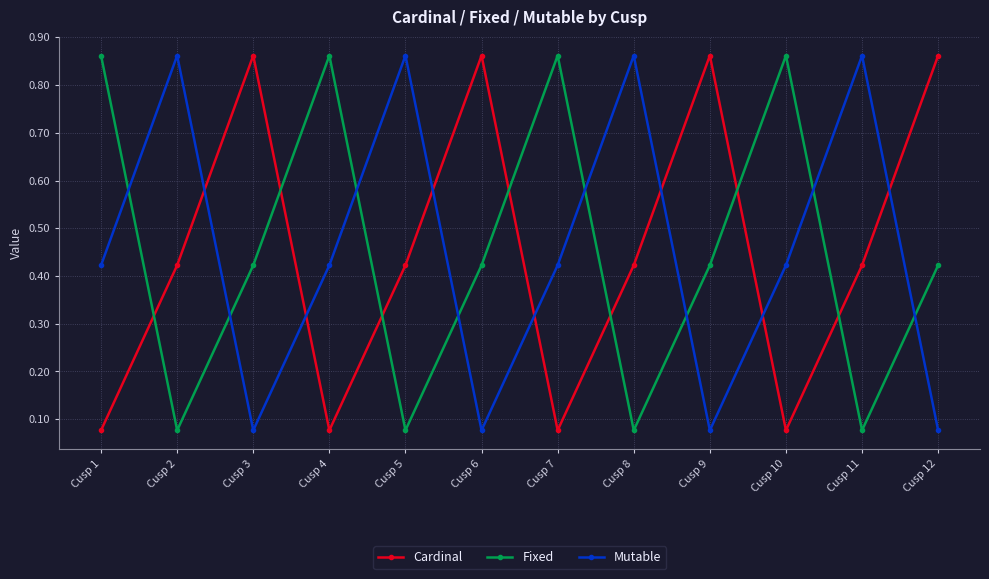

Rank the series at Cusp 11 from lowest to highest value.

Fixed, Cardinal, Mutable